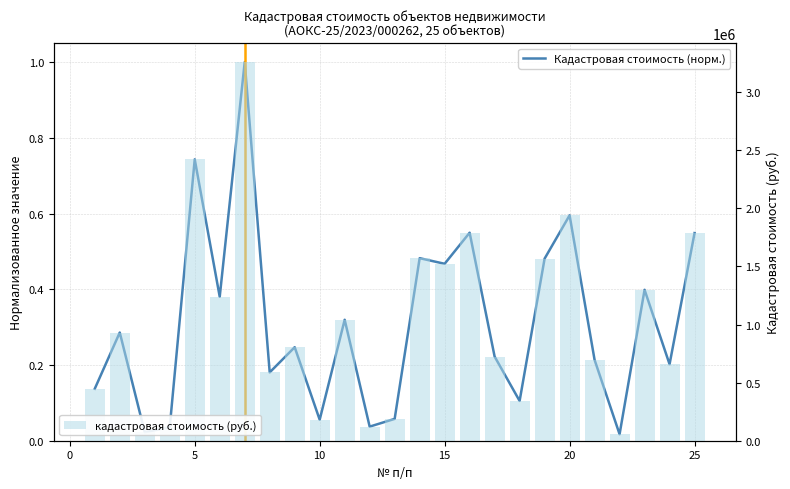

Count the number of categories in the chart.

25